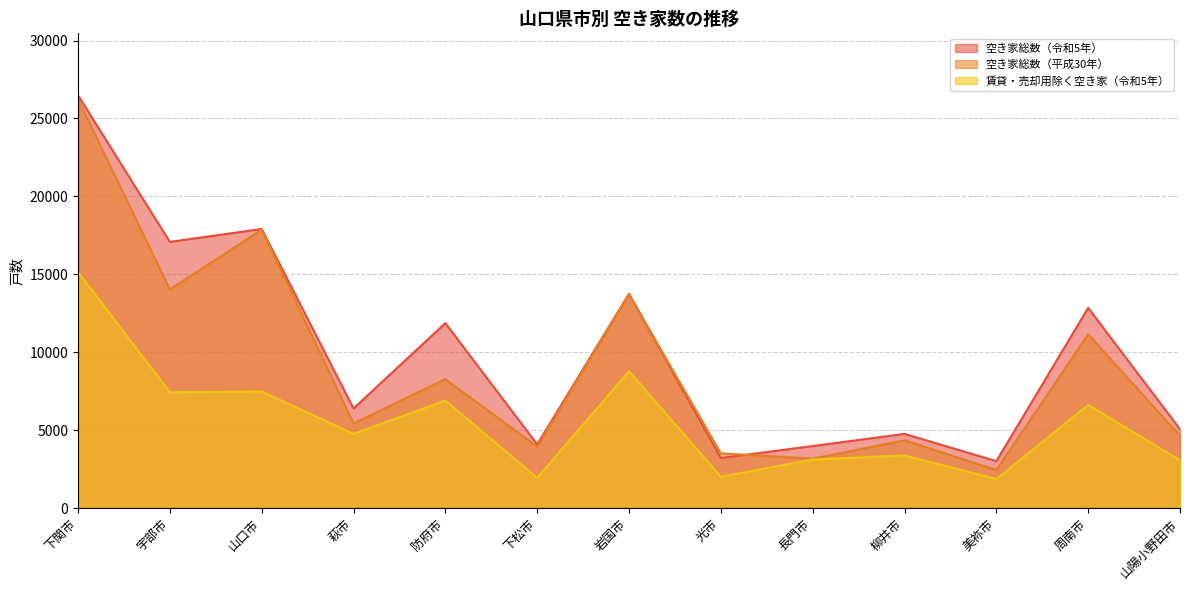

What position from the right is 萩市?

10